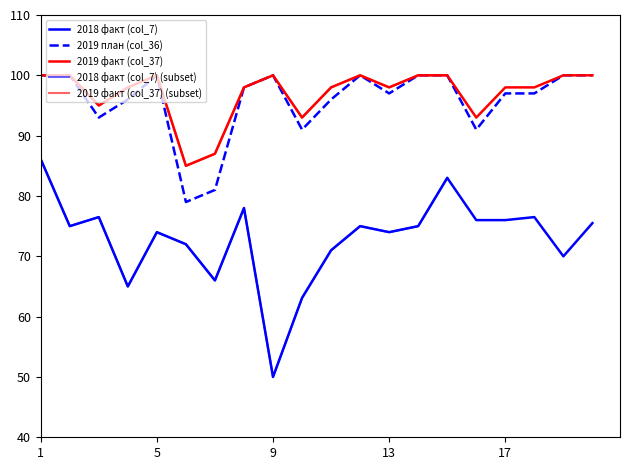

What is the difference between the second highest and minimum values in the 2018 факт (col_7) series?

33.0